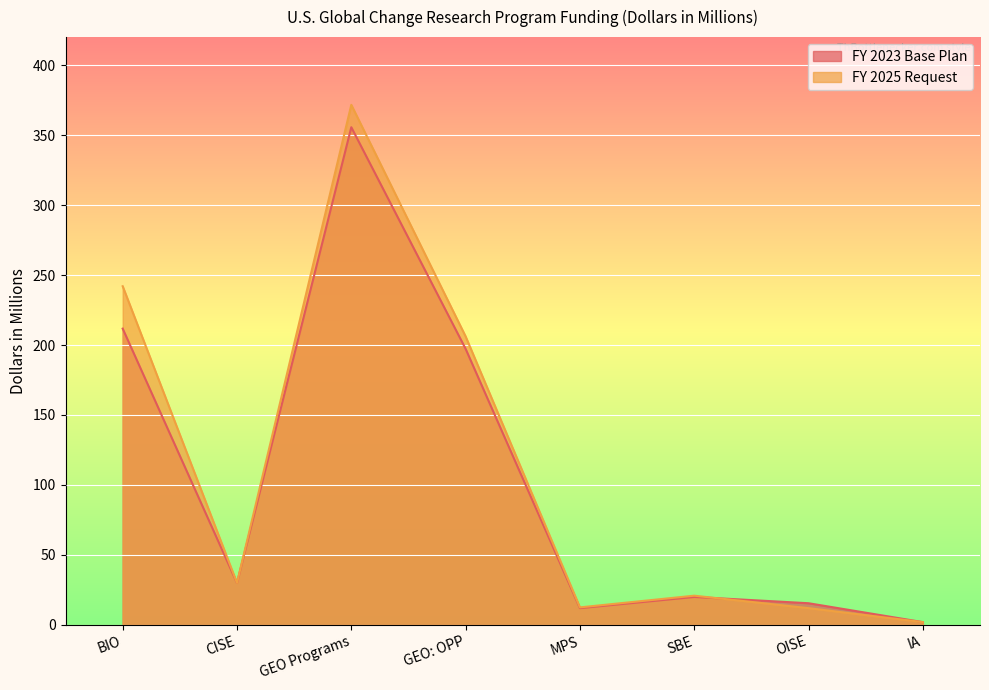

Between which two adjacent categories do FY 2025 Request and FY 2023 Base Plan first intersect?

SBE and OISE